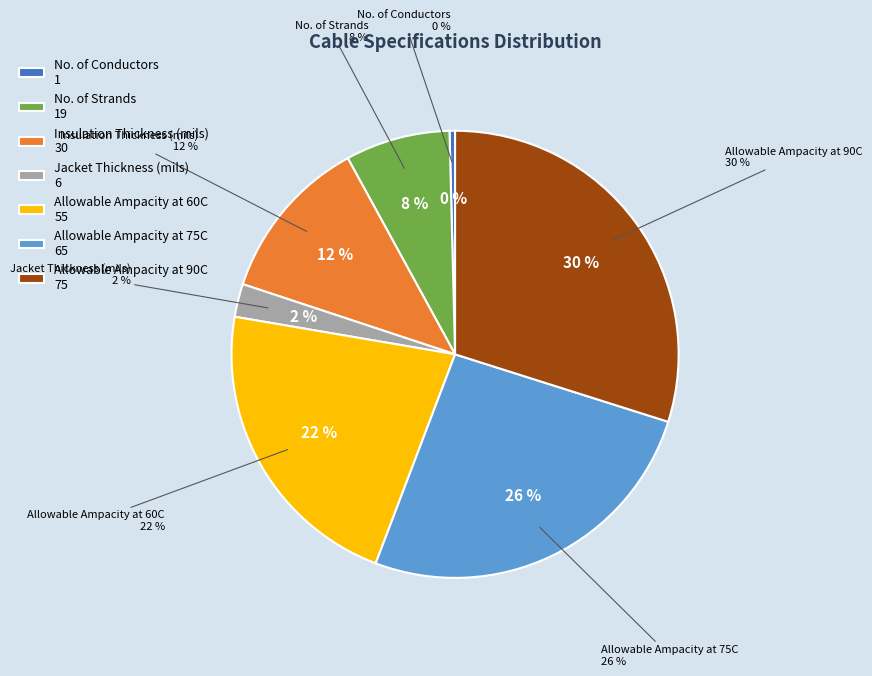

Does No. of Conductors represent more than half of the total?

No